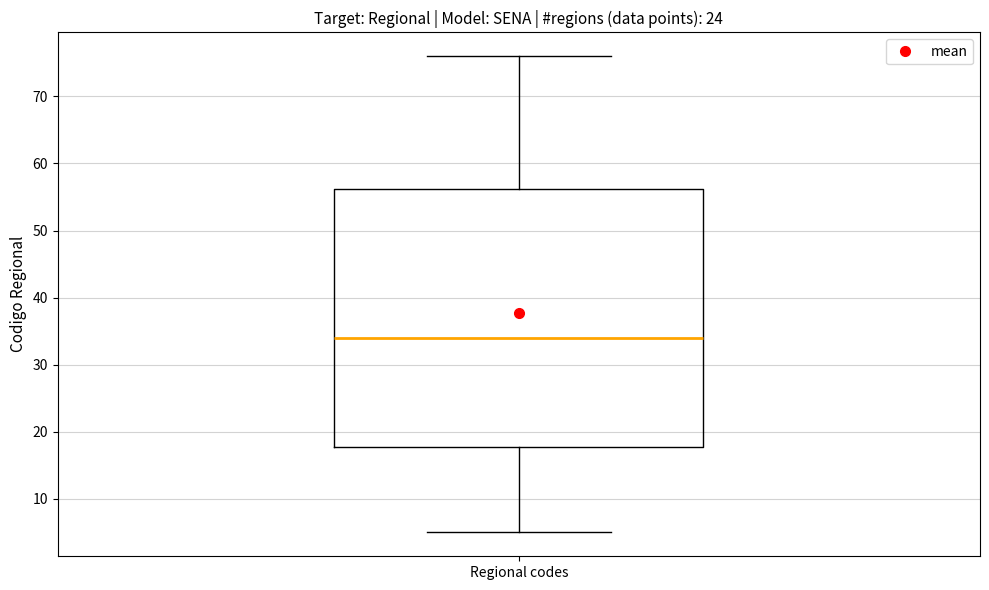

Where does the median line of the box for Regional codes sit on the y-axis? The values are not printed on the chart, so give them approximately, as read against the axis.

34